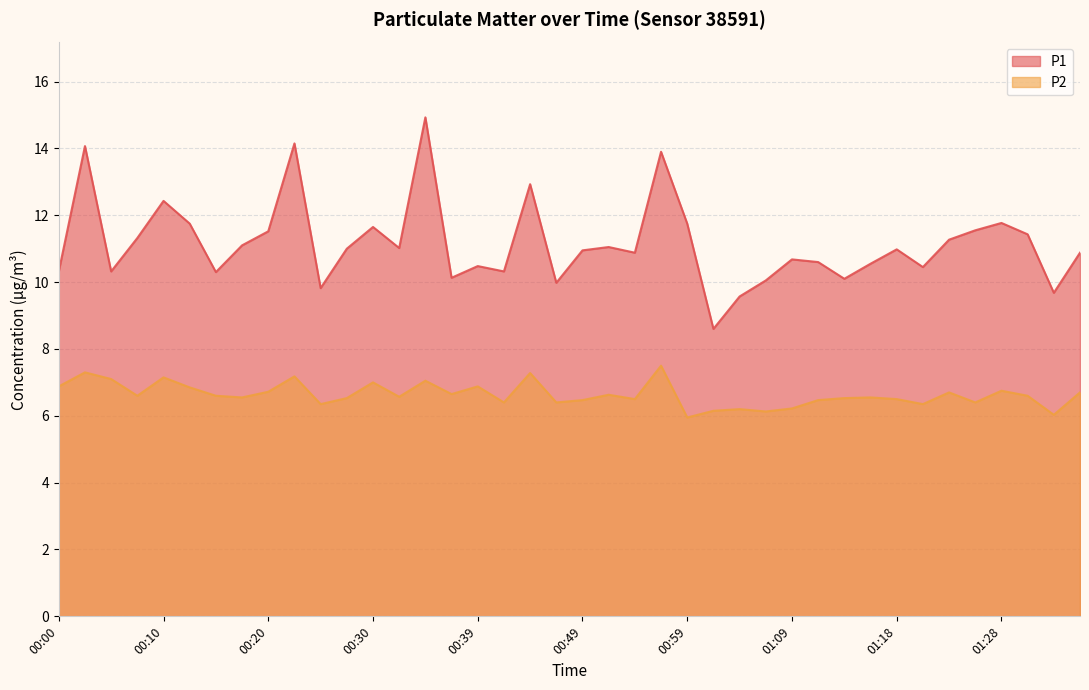

What is the sum of the P1 values at 00:27 and 01:18?

22.0